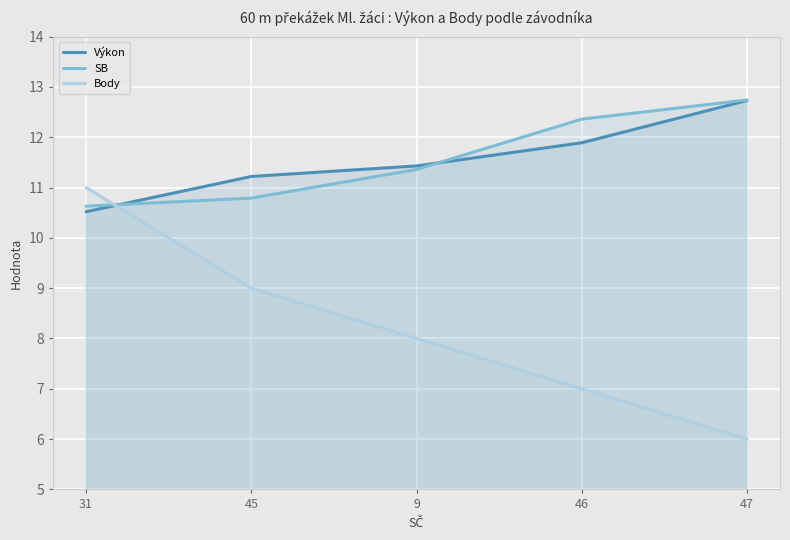

Rank the series at 45 from lowest to highest value.

Body, SB, Výkon